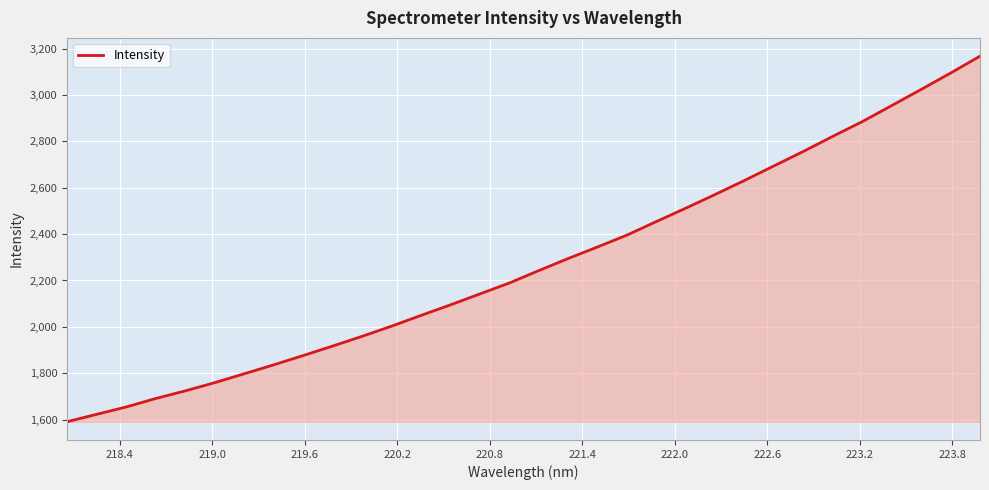

What is the greatest value displayed?

3167.0